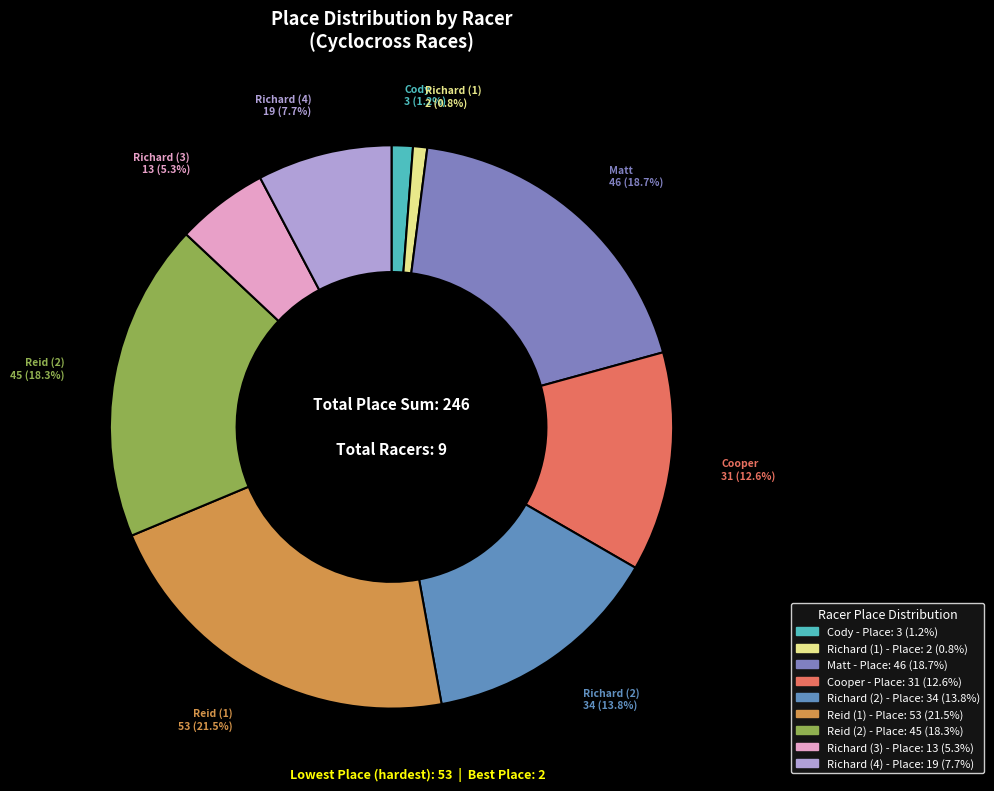

To the nearest percent, what portion does Matt represent?

19%